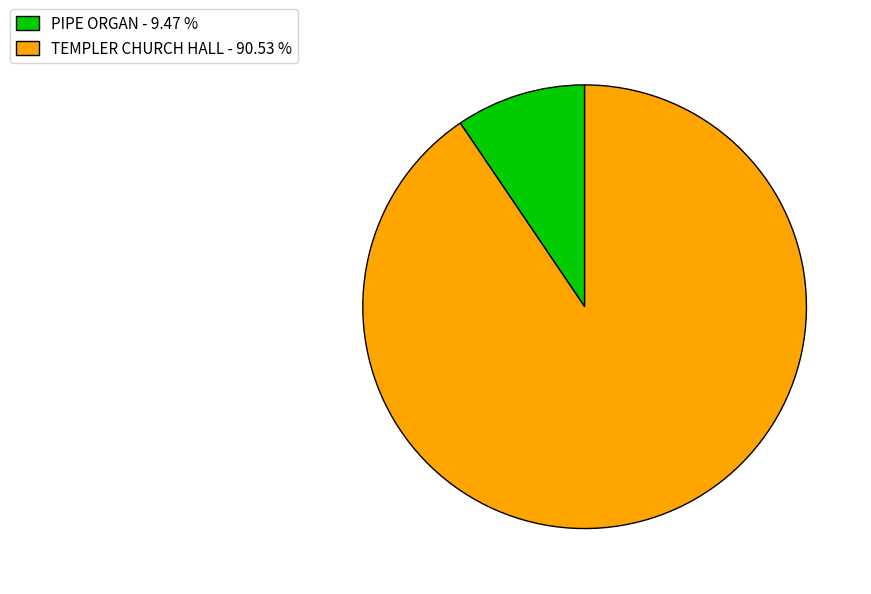

What is the largest slice in the pie chart?

TEMPLER CHURCH HALL